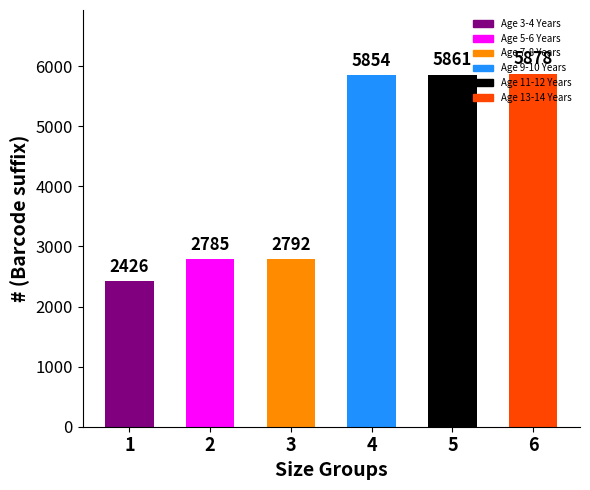

What is the ratio of the value at 2 to the value at 1?

1.1